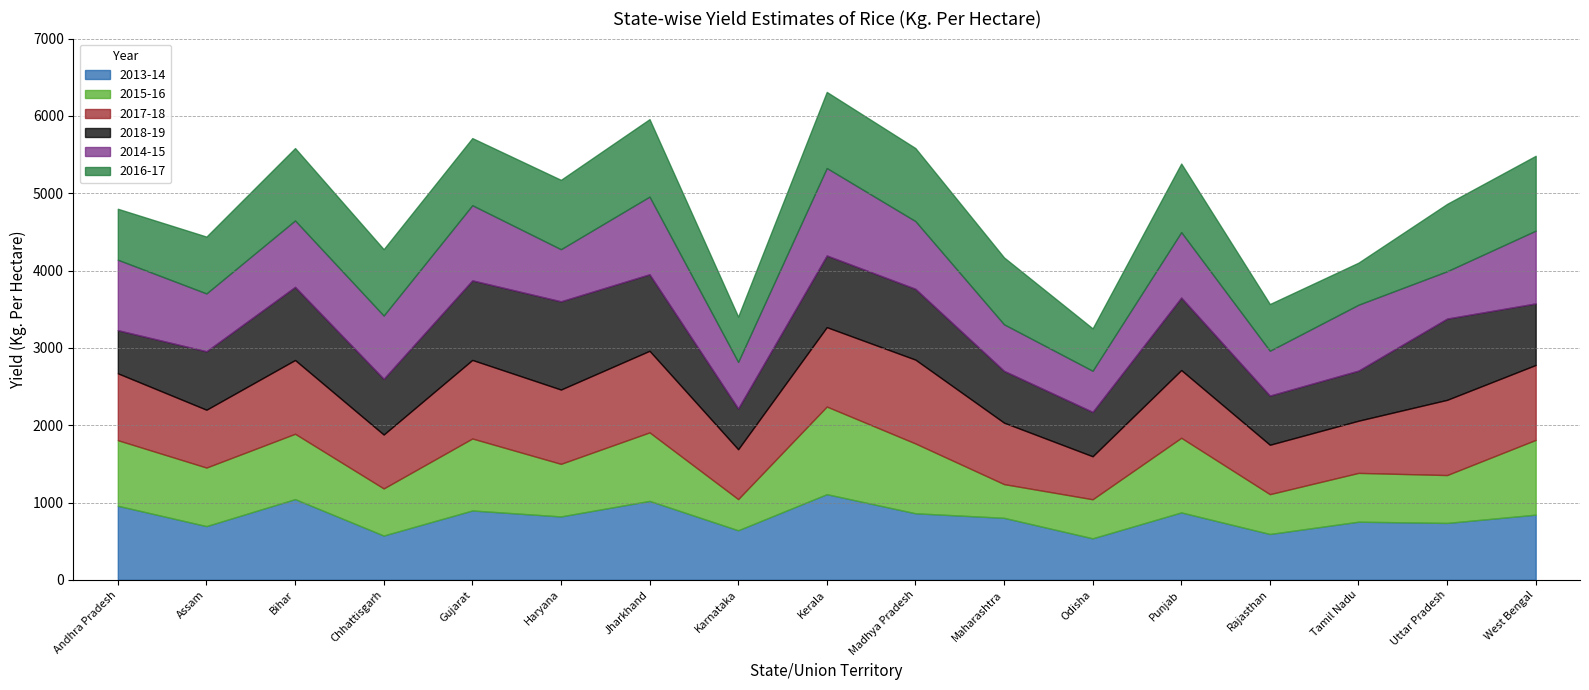

What is the total value across all series at Rajasthan?

3567